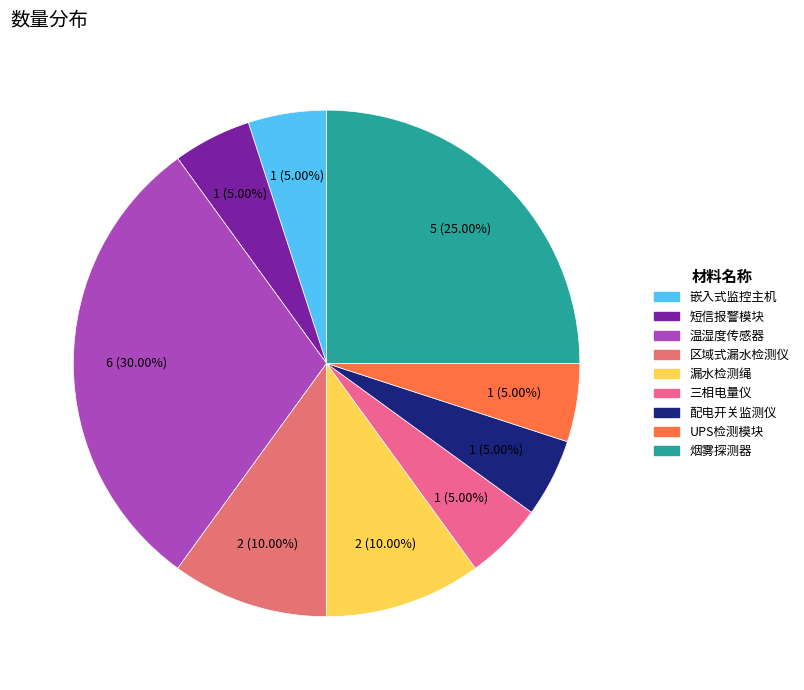

Which category has the biggest portion of the pie?

温湿度传感器